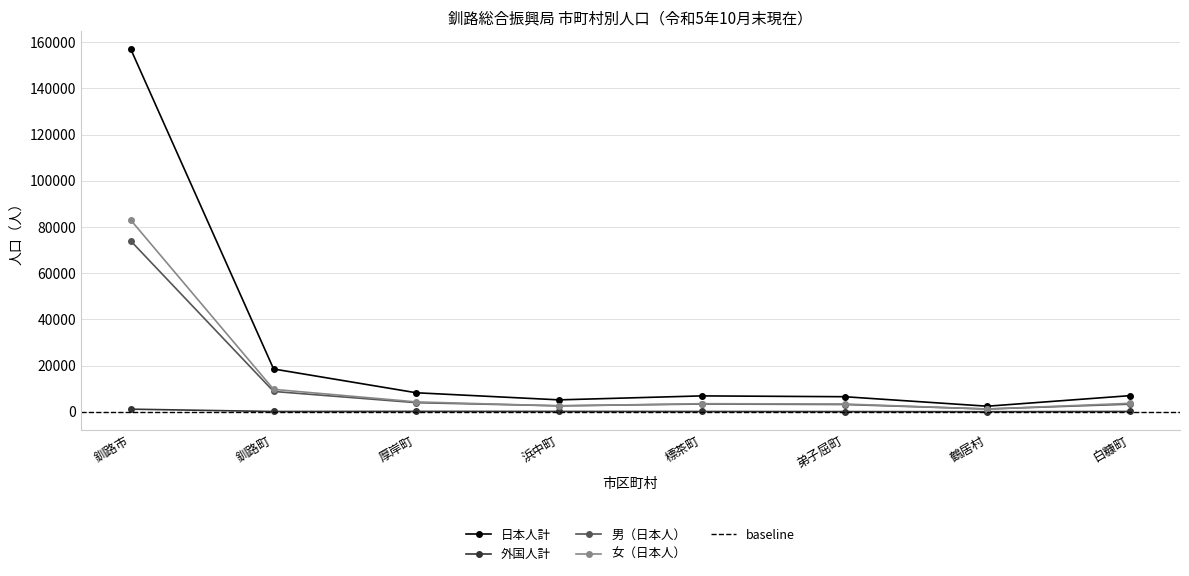

True or false: 男（日本人） and 日本人計 cross at least once.

False